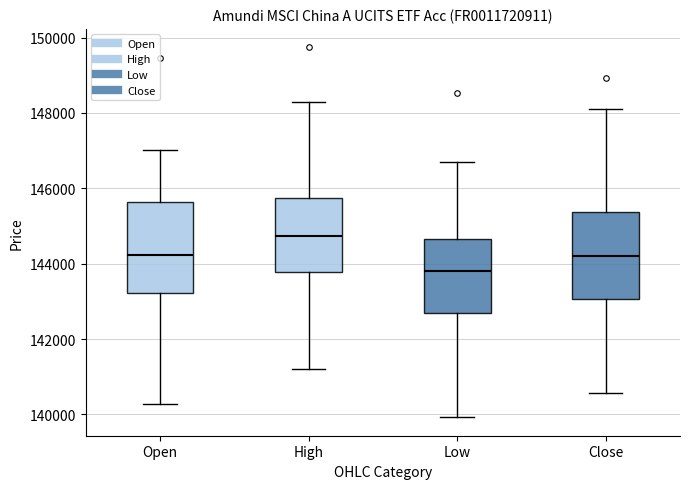

Where does the upper whisker of the box for High end on the y-axis? The values are not printed on the chart, so give them approximately, as read against the axis.

148200